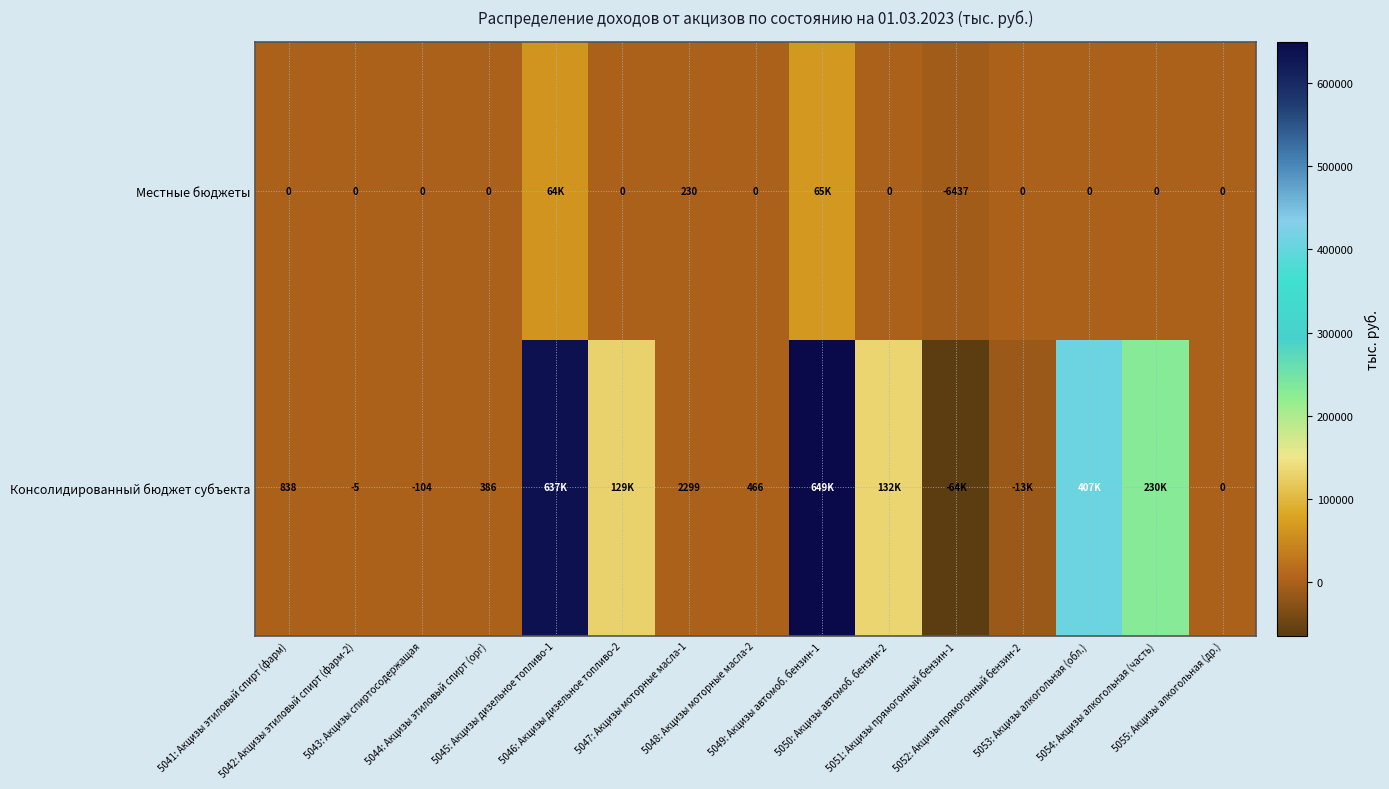

Rank the categories by Местные бюджеты value from lowest to highest.

5051: Акцизы прямогонный бензин-1, 5041: Акцизы этиловый спирт (фарм), 5042: Акцизы этиловый спирт (фарм-2), 5043: Акцизы спиртосодержащая, 5044: Акцизы этиловый спирт (орг), 5046: Акцизы дизельное топливо-2, 5048: Акцизы моторные масла-2, 5050: Акцизы автомоб. бензин-2, 5052: Акцизы прямогонный бензин-2, 5053: Акцизы алкогольная (обл.), 5054: Акцизы алкогольная (часть), 5055: Акцизы алкогольная (др.), 5047: Акцизы моторные масла-1, 5045: Акцизы дизельное топливо-1, 5049: Акцизы автомоб. бензин-1